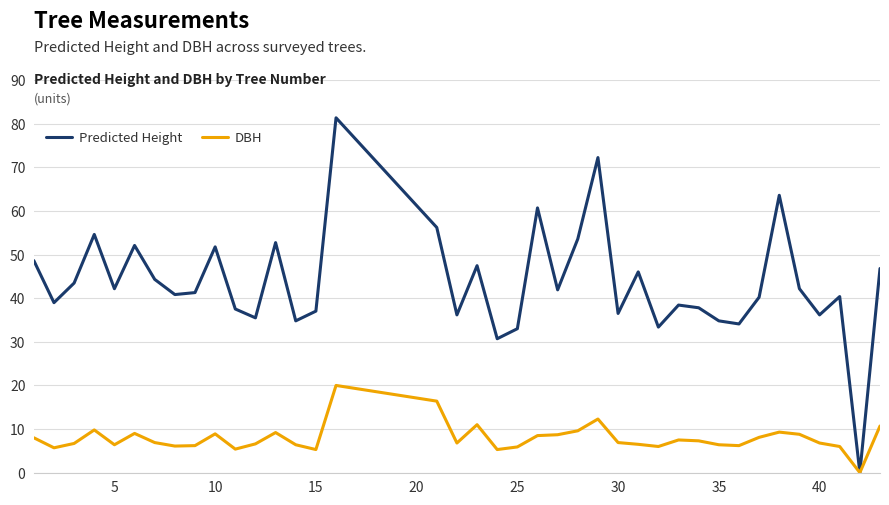

Rank the series by their average value, from highest to lowest.

Predicted Height, DBH